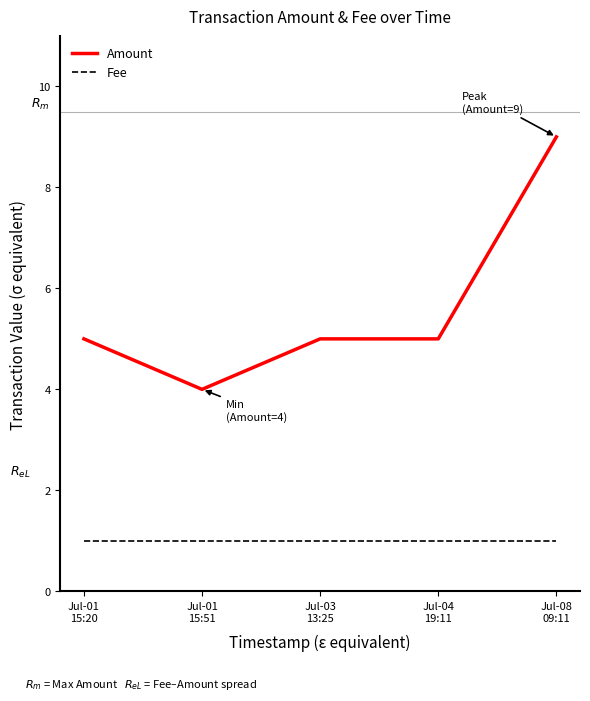

How many lines are shown in the chart?

2